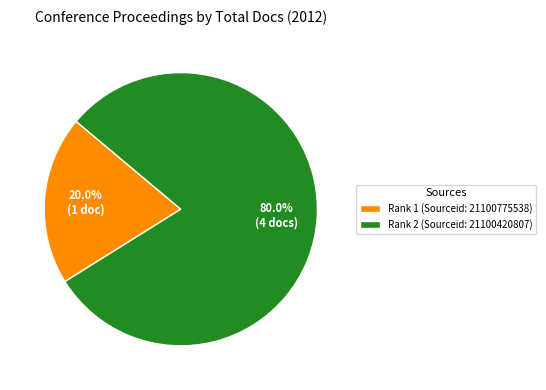

What is the total percentage of Rank 1 (Sourceid: 21100775538) and Rank 2 (Sourceid: 21100420807)?

100.0%